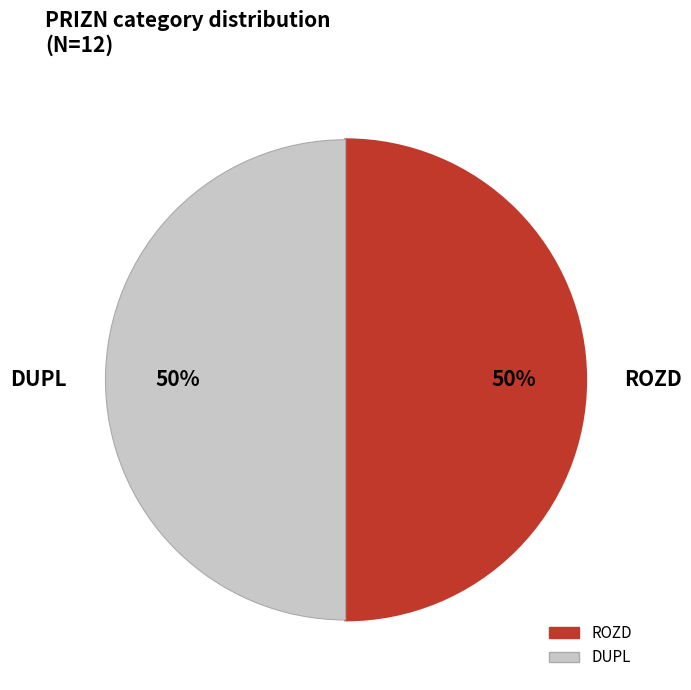

To the nearest percent, what is the combined percentage of DUPL and ROZD?

100%